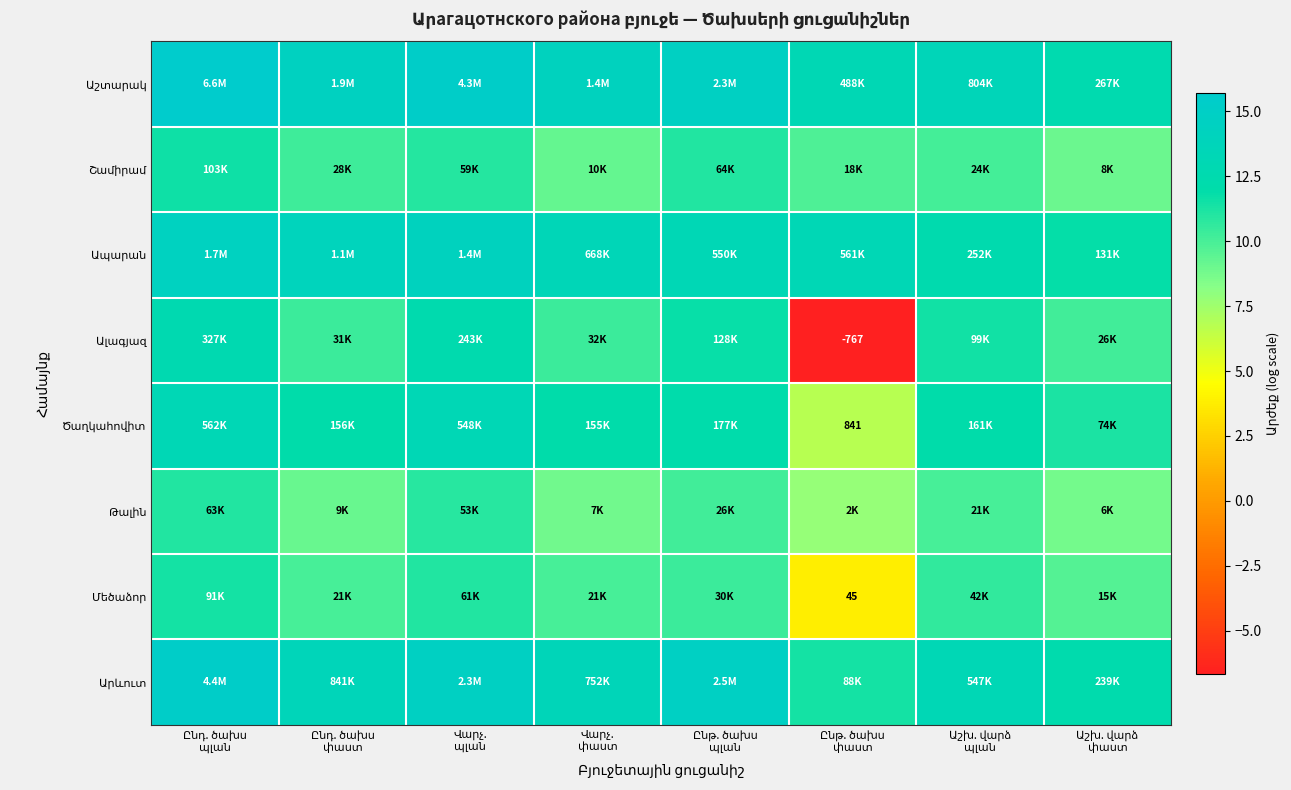

What is the lowest value of the Ապարան series?

11.8